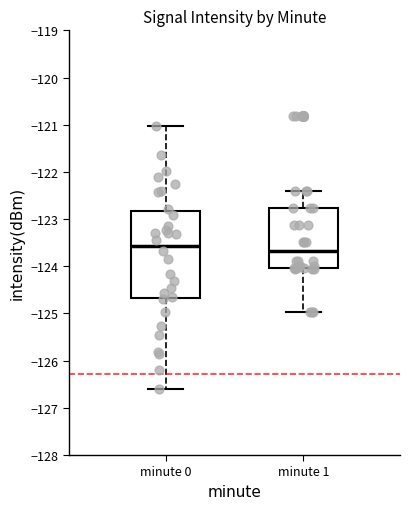

Which box is the tallest, from its lower edge to its upper edge?

minute 0